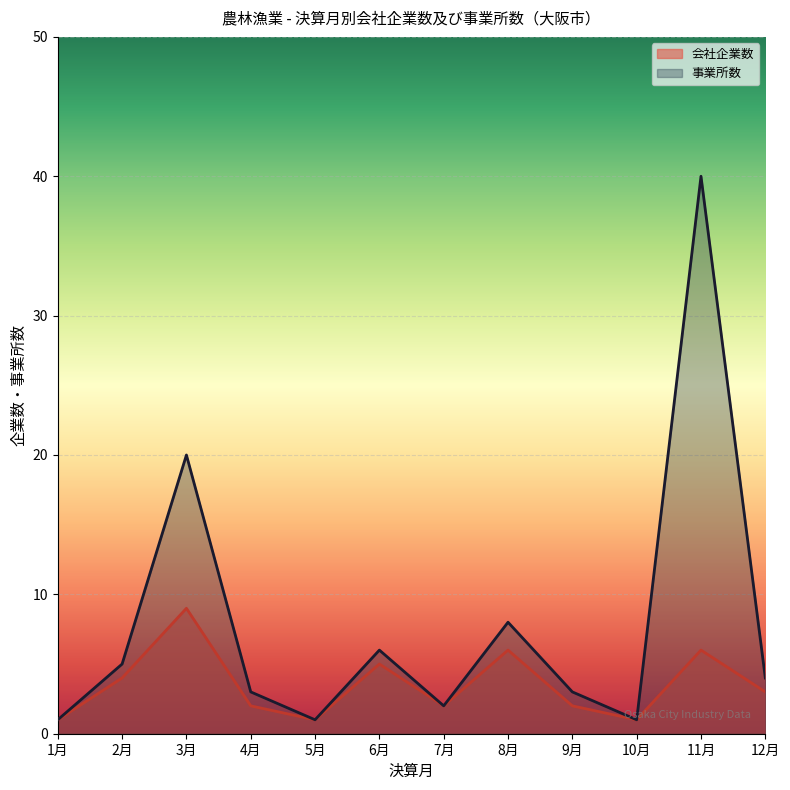

What position from the right is 3月?

10